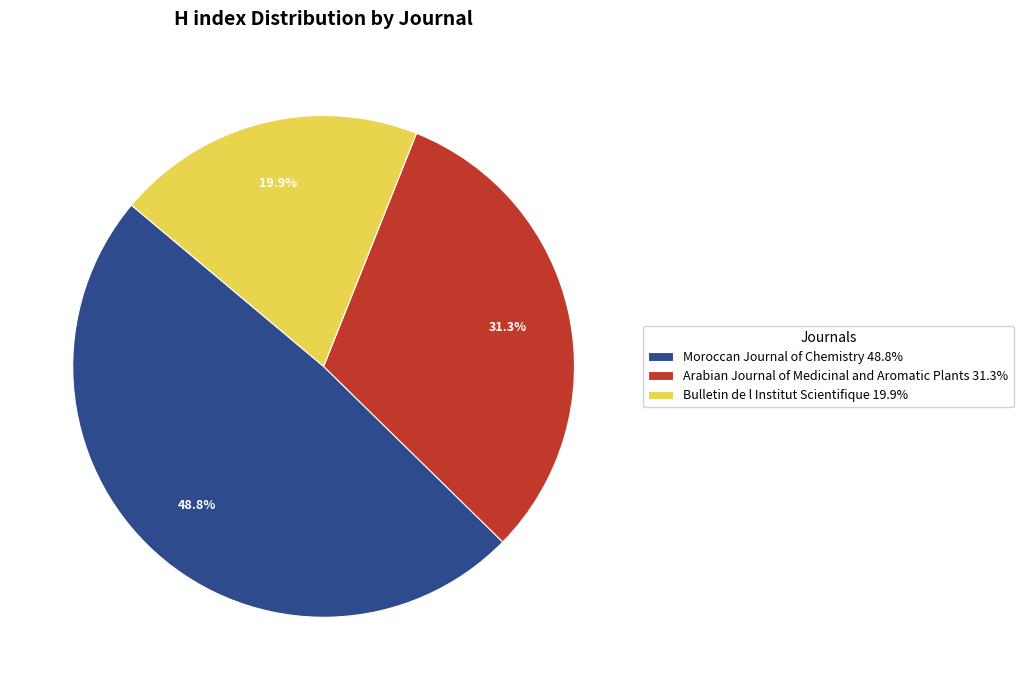

What is the total percentage of Bulletin de l Institut Scientifique 19.9% and Moroccan Journal of Chemistry 48.8%?

68.7%